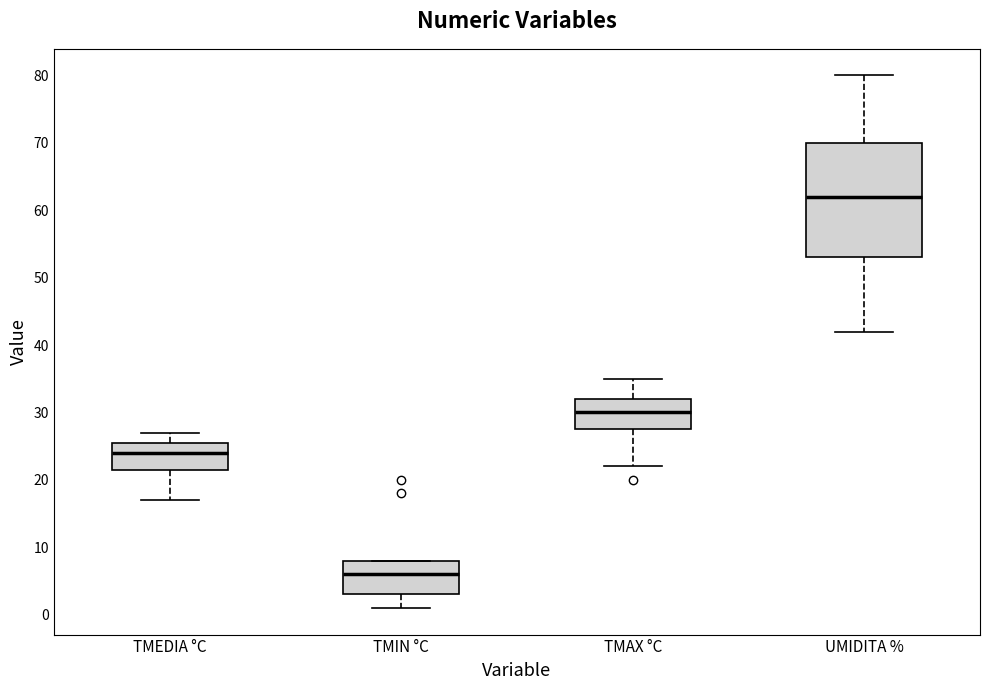

Reading left to right, read every box against the y-axis: the position of its median line, the range the box covers, and the ends of its whiskers. The values are not printed on the chart, so give them approximately, as read against the axis.

TMEDIA °C: median 24, box 22 to 26, whiskers 17 to 27
TMIN °C: median 6, box 3 to 8, whiskers 1 to 8
TMAX °C: median 30, box 28 to 32, whiskers 22 to 35
UMIDITA %: median 62, box 53 to 70, whiskers 42 to 80